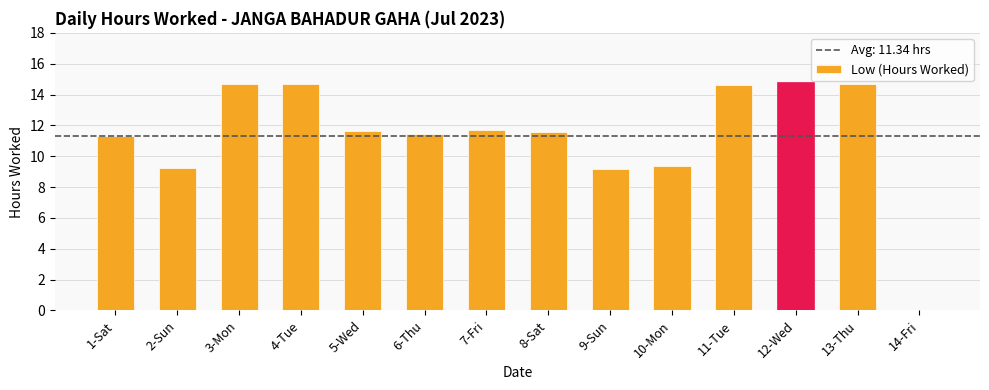

What is the greatest value displayed?

14.8